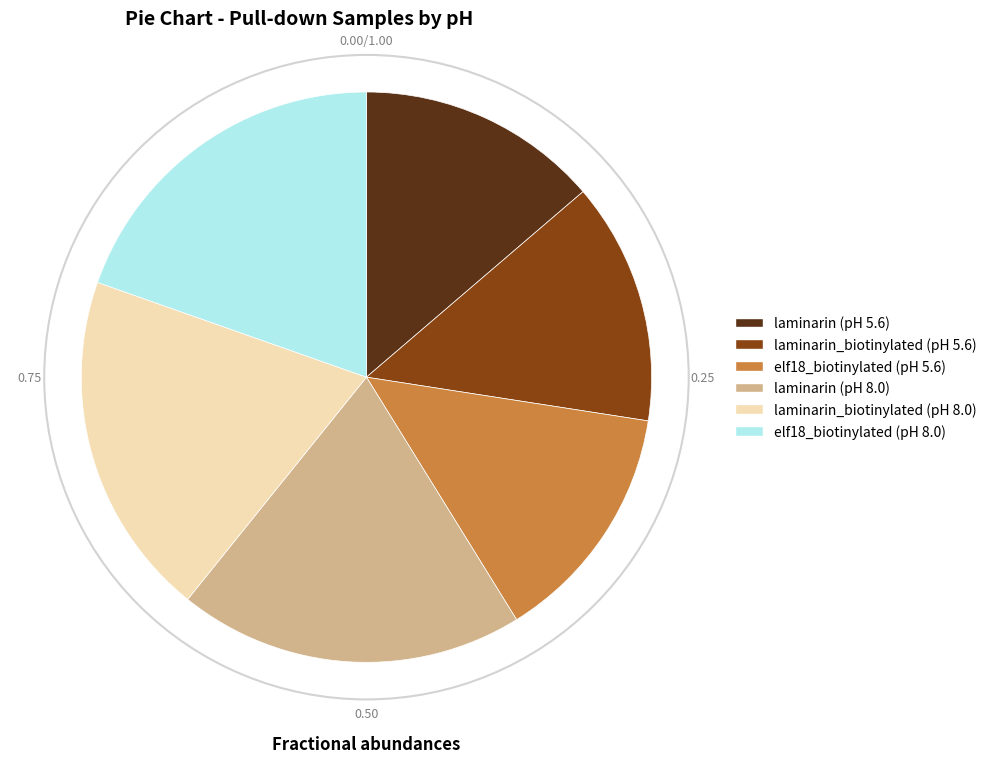

Is the sum of elf18_biotinylated (pH 5.6) and laminarin_biotinylated (pH 8.0) greater than half?

No